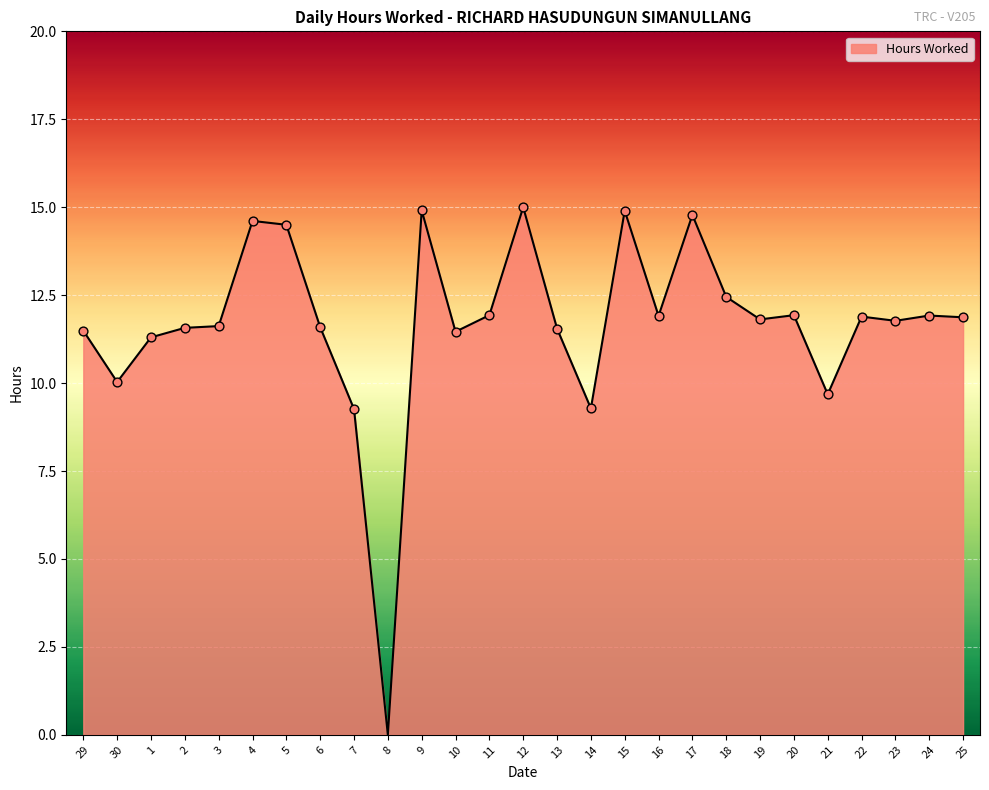

What is the change in value from 7 to 25?

+2.6